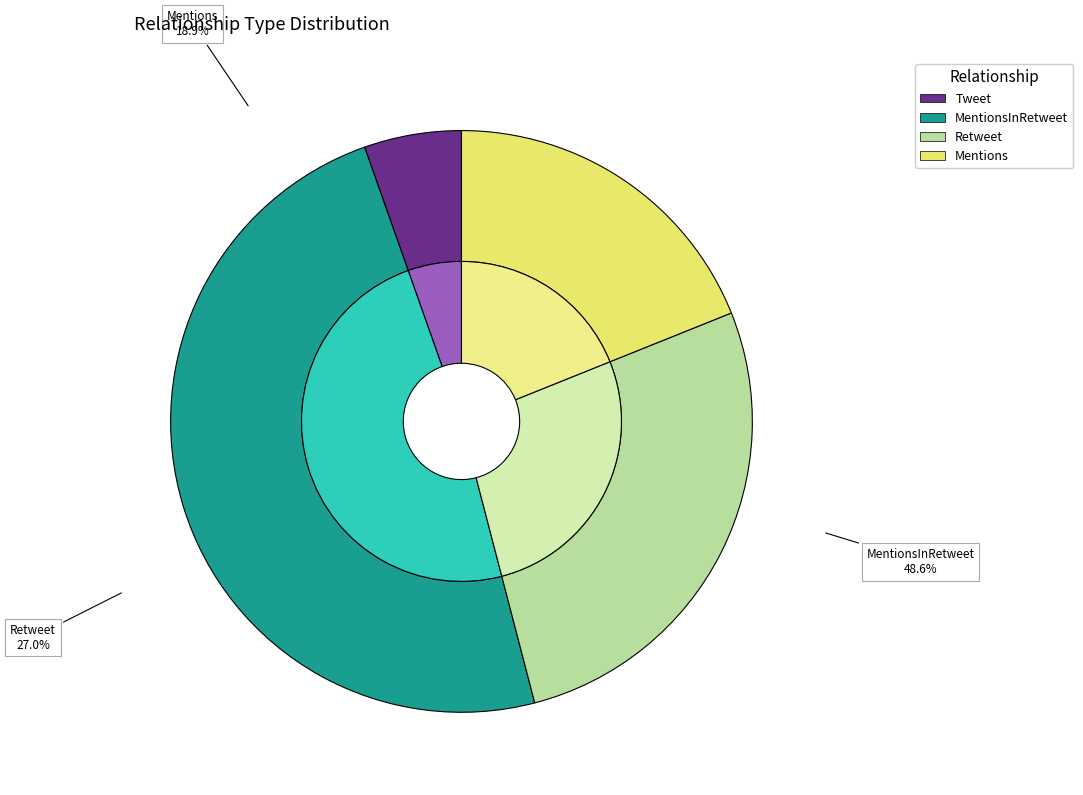

Is there any slice that represents more than half of the pie?

No